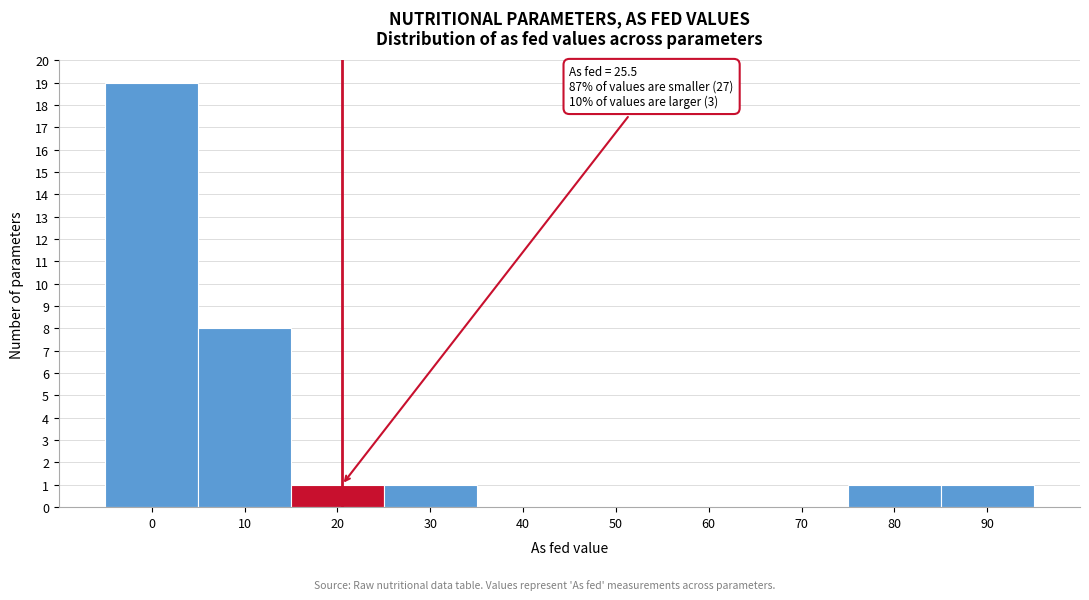

Reading right to left, transcribe all the data shown in this chart.

90=1	80=1	70=0	60=0	50=0	40=0	30=1	20=1	10=8	0=19